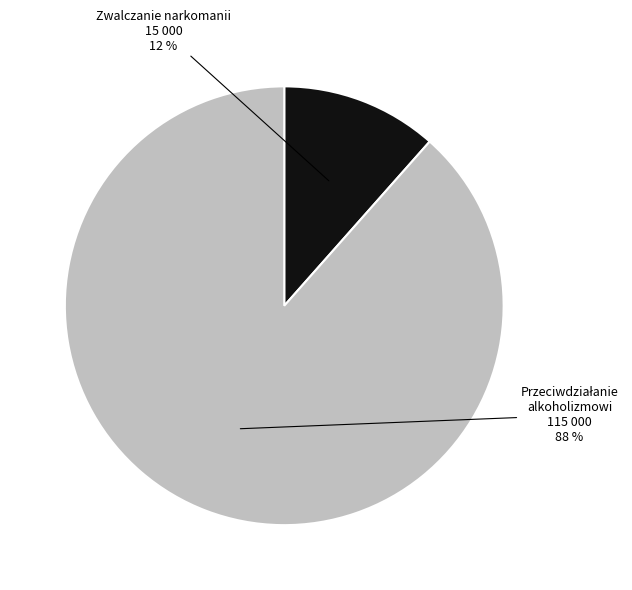

Count the number of slices in the pie.

2